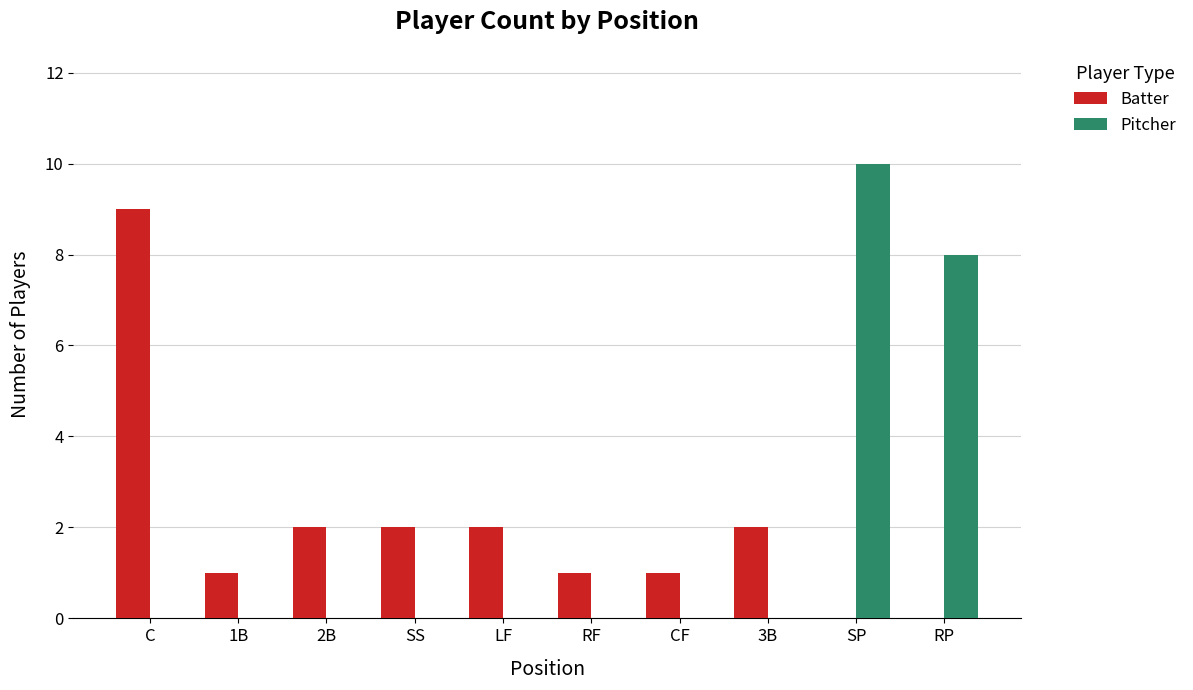

What is the sum of all Pitcher values?

18